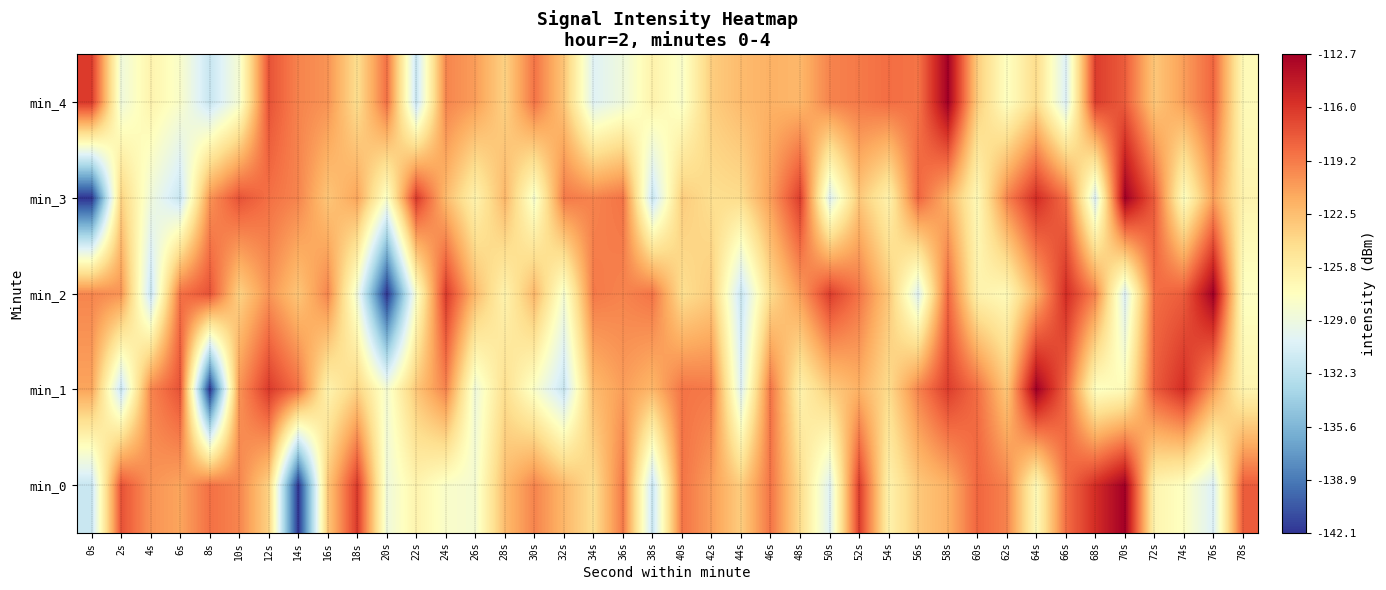

Reading left to right, extract all data points from this chart.

min_0: 0s=-131.7	2s=-117.4	4s=-120.4	6s=-121.2	8s=-118.8	10s=-119.7	12s=-123.7	14s=-142.1	16s=-123.0	18s=-116.2	20s=-128.9	22s=-126.4	24s=-128.0	26s=-128.3	28s=-122.3	30s=-119.7	32s=-122.1	34s=-124.5	36s=-119.2	38s=-131.6	40s=-119.0	42s=-120.8	44s=-123.4	46s=-118.9	48s=-124.3	50s=-130.2	52s=-116.3	54s=-126.2	56s=-123.1	58s=-121.8	60s=-118.3	62s=-119.6	64s=-127.0	66s=-118.7	68s=-115.5	70s=-112.7	72s=-126.4	74s=-127.6	76s=-130.5	78s=-117.8
min_1: 0s=-121.2	2s=-131.7	4s=-119.7	6s=-117.4	8s=-142.1	10s=-120.4	12s=-116.2	14s=-118.8	16s=-126.4	18s=-123.7	20s=-128.3	22s=-123.0	24s=-119.7	26s=-128.9	28s=-124.5	30s=-128.0	32s=-131.6	34s=-122.3	36s=-120.8	38s=-122.1	40s=-118.9	42s=-119.2	44s=-130.2	46s=-119.0	48s=-126.2	50s=-123.4	52s=-121.8	54s=-124.3	56s=-119.6	58s=-116.3	60s=-118.7	62s=-123.1	64s=-112.7	66s=-118.3	68s=-127.6	70s=-127.0	72s=-117.8	74s=-115.5	76s=-120.8	78s=-126.4
min_2: 0s=-119.7	2s=-120.4	4s=-131.7	6s=-118.8	8s=-117.4	10s=-123.7	12s=-120.4	14s=-123.0	16s=-119.7	18s=-128.9	20s=-142.1	22s=-128.0	24s=-116.2	26s=-122.3	28s=-126.4	30s=-122.1	32s=-128.3	34s=-119.2	36s=-119.7	38s=-119.0	40s=-124.5	42s=-123.4	44s=-131.6	46s=-124.3	48s=-120.8	50s=-116.3	52s=-118.9	54s=-123.1	56s=-130.2	58s=-118.3	60s=-126.2	62s=-127.0	64s=-121.8	66s=-115.5	68s=-119.6	70s=-130.5	72s=-118.7	74s=-117.8	76s=-112.7	78s=-127.6
min_3: 0s=-142.1	2s=-123.7	4s=-128.9	6s=-131.7	8s=-120.4	10s=-117.4	12s=-118.8	14s=-119.7	16s=-123.0	18s=-121.2	20s=-128.0	22s=-116.2	24s=-122.3	26s=-126.4	28s=-122.1	30s=-128.3	32s=-119.2	34s=-119.7	36s=-119.0	38s=-131.6	40s=-123.4	42s=-124.5	44s=-124.3	46s=-120.8	48s=-116.3	50s=-130.2	52s=-123.1	54s=-126.2	56s=-118.3	58s=-121.8	60s=-127.0	62s=-119.6	64s=-115.5	66s=-118.7	68s=-130.5	70s=-112.7	72s=-117.8	74s=-127.6	76s=-120.8	78s=-126.4
min_4: 0s=-116.2	2s=-128.9	4s=-126.4	6s=-128.0	8s=-131.7	10s=-128.3	12s=-117.4	14s=-119.7	16s=-120.4	18s=-124.5	20s=-118.8	22s=-131.6	24s=-119.7	26s=-120.8	28s=-123.7	30s=-118.9	32s=-123.0	34s=-130.2	36s=-128.9	38s=-126.2	40s=-128.0	42s=-123.4	44s=-122.3	46s=-121.8	48s=-122.1	50s=-119.6	52s=-119.2	54s=-118.7	56s=-119.0	58s=-112.7	60s=-123.4	62s=-127.6	64s=-124.3	66s=-130.5	68s=-116.3	70s=-117.8	72s=-123.1	74s=-120.8	76s=-118.3	78s=-127.0